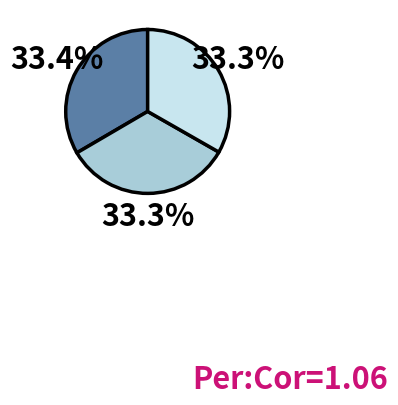

Is there any slice that represents more than half of the pie?

No